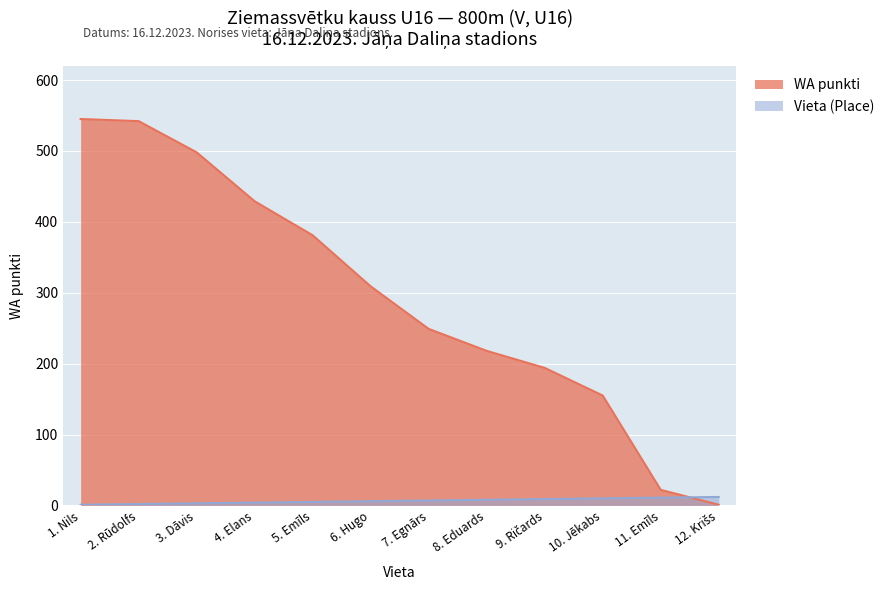

Which series has the widest spread of values?

WA punkti